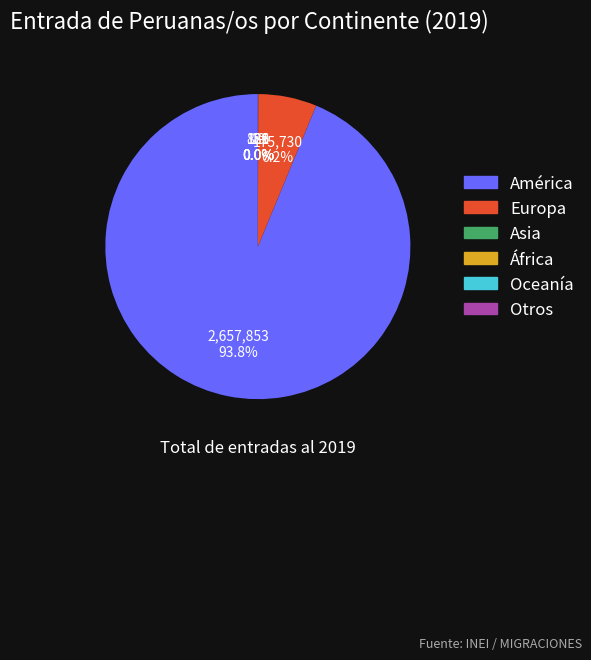

To the nearest percent, what is the average slice percentage?

17%